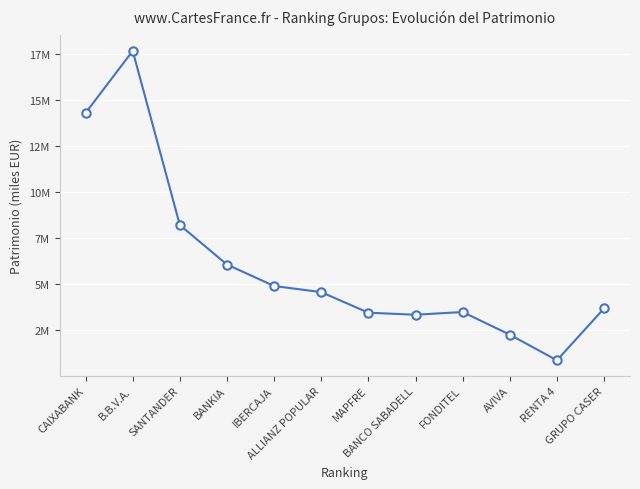

Does the chart display data point markers on the line(s)?

Yes